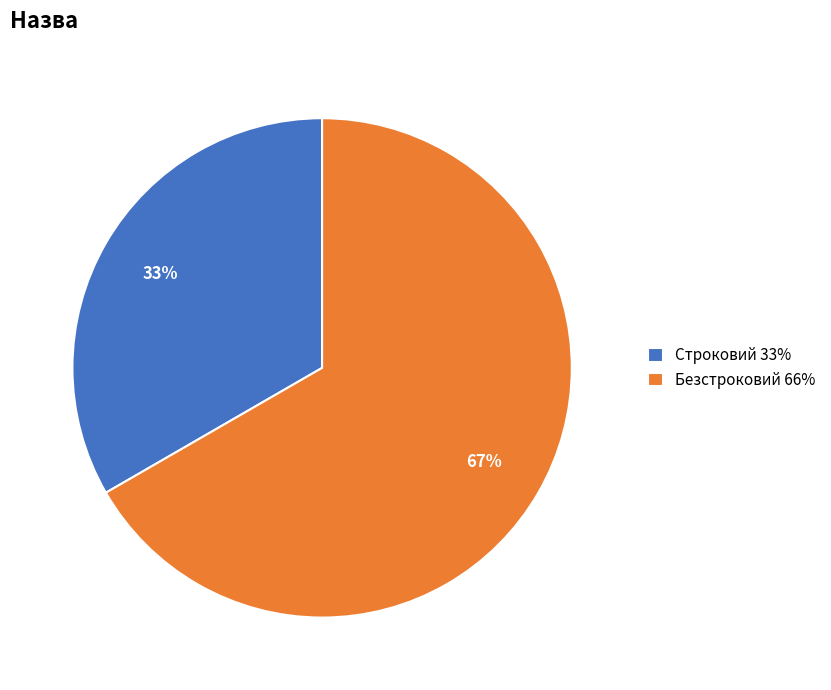

Which category has the biggest portion of the pie?

Безстроковий